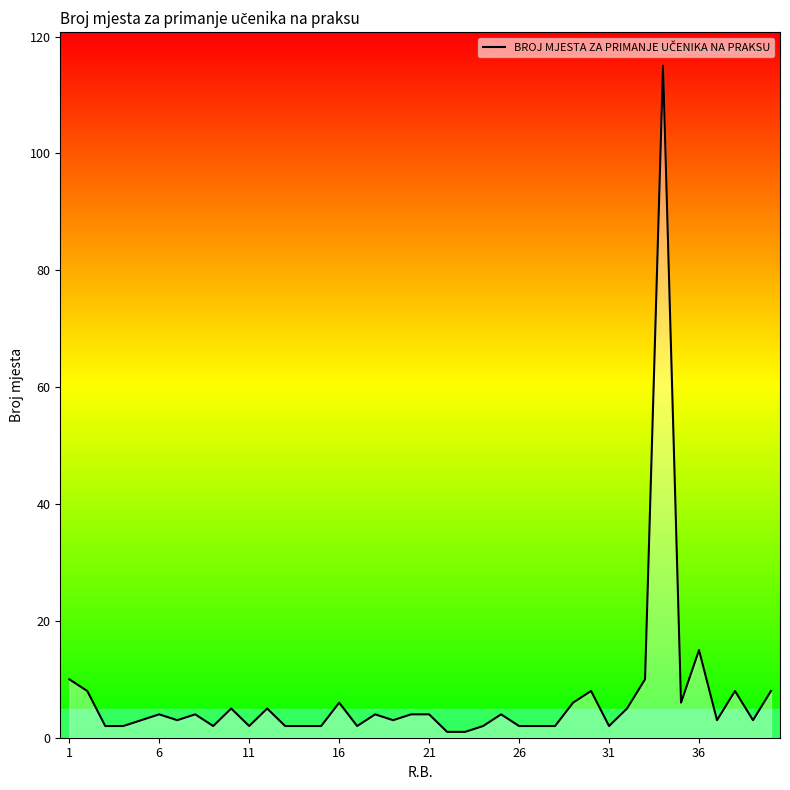

What is the difference between the maximum and minimum values?

114